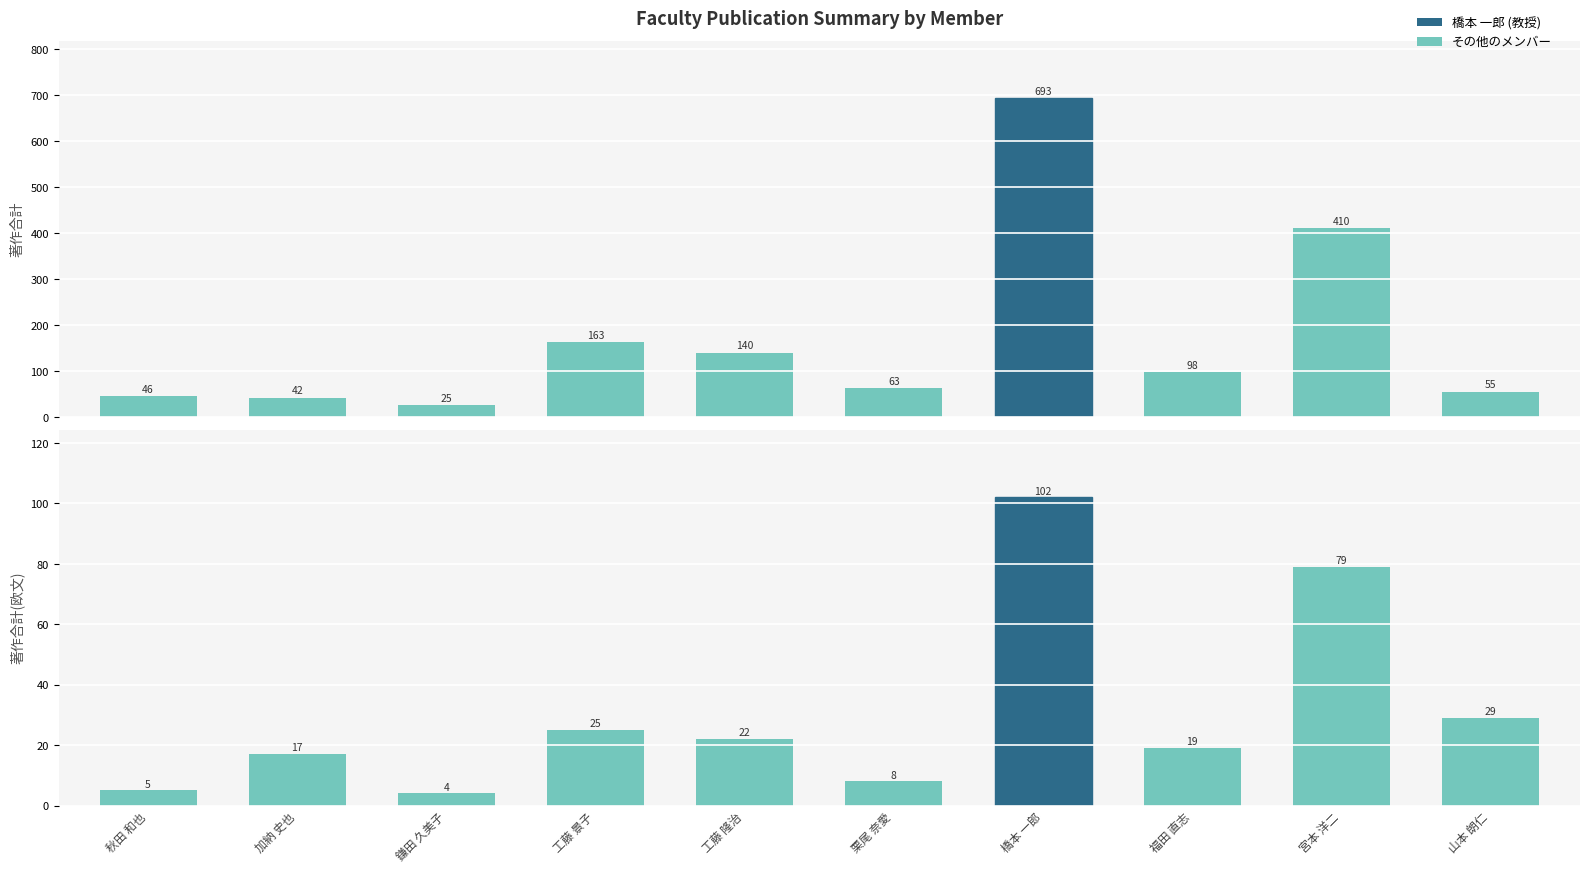

How many bars are there in total?

20